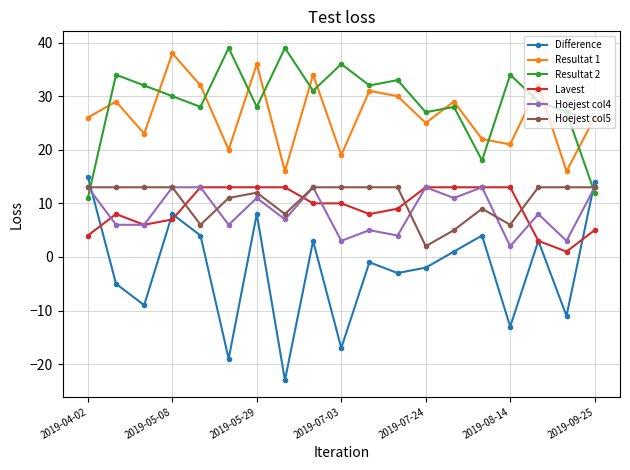

How many lines are shown in the chart?

6